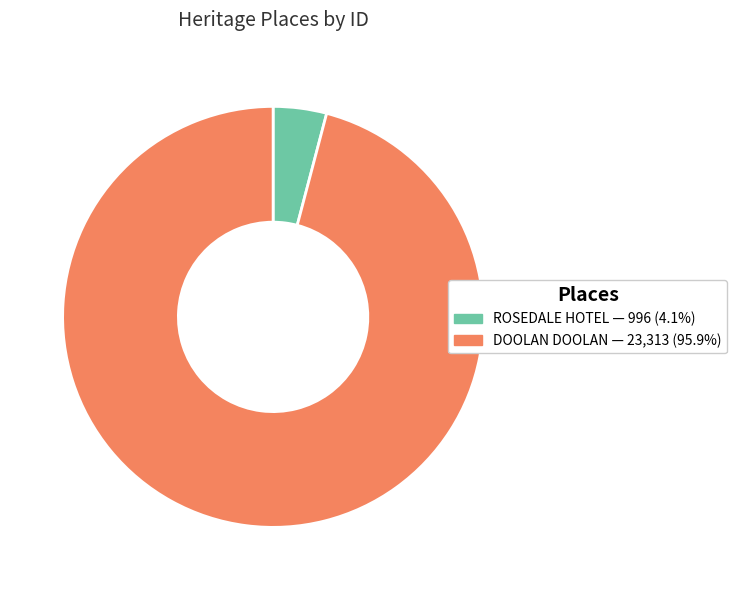

Which category accounts for the majority?

DOOLAN DOOLAN